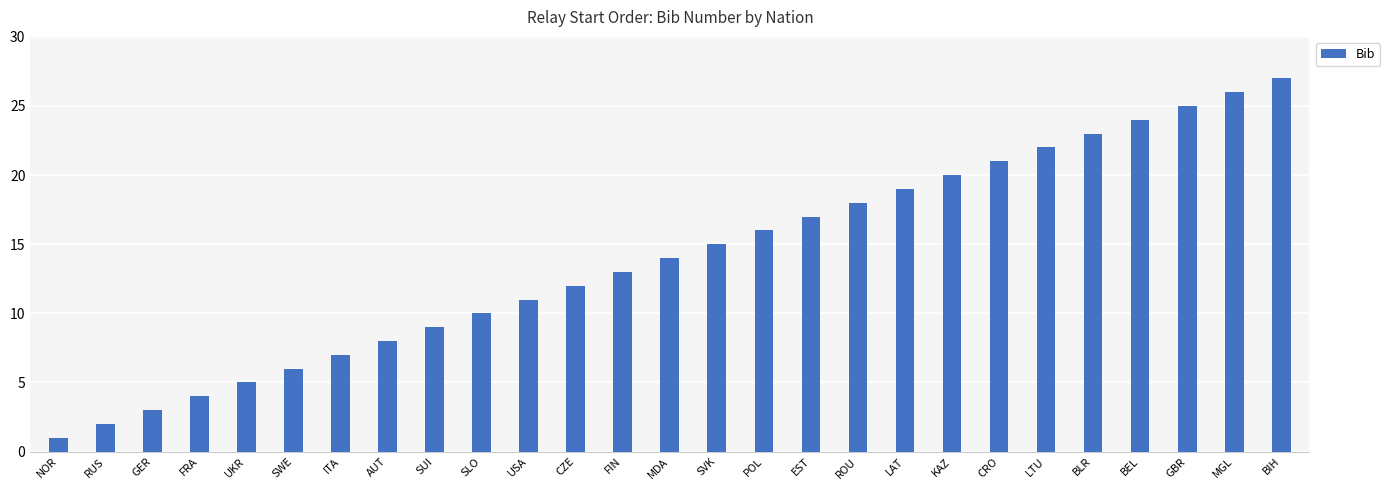

True or false: the data shows 6 at KAZ.

False